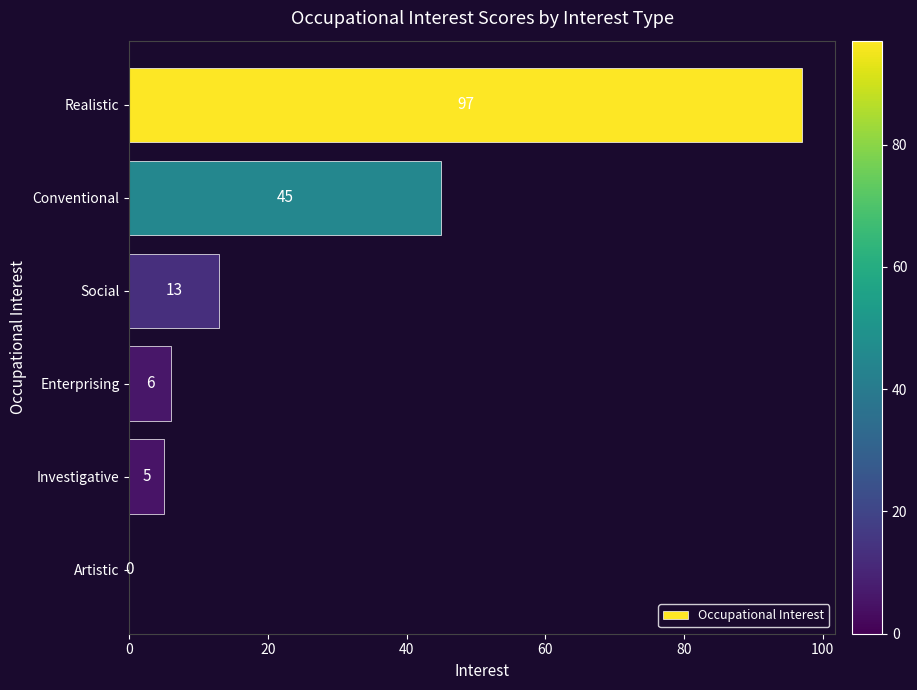

Reading bottom to top, extract all data points from this chart.

Artistic=0	Investigative=5	Enterprising=6	Social=13	Conventional=45	Realistic=97